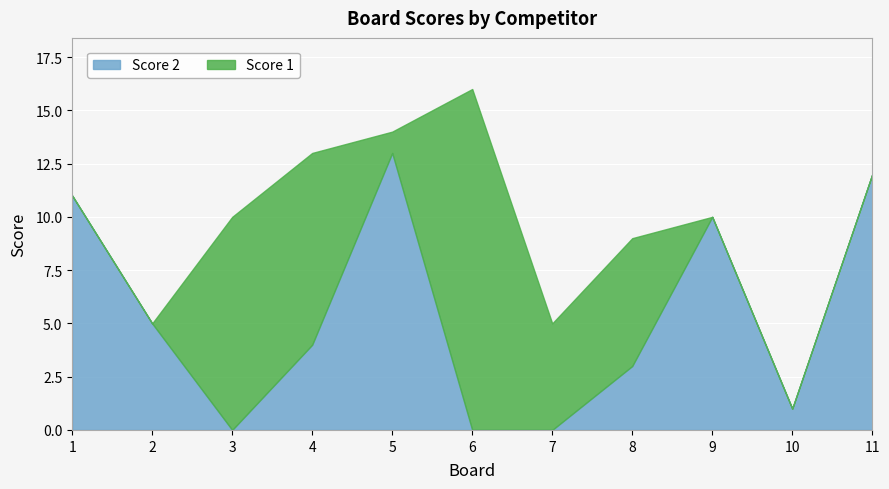

What are all the series names shown in the legend?

Score 2, Score 1